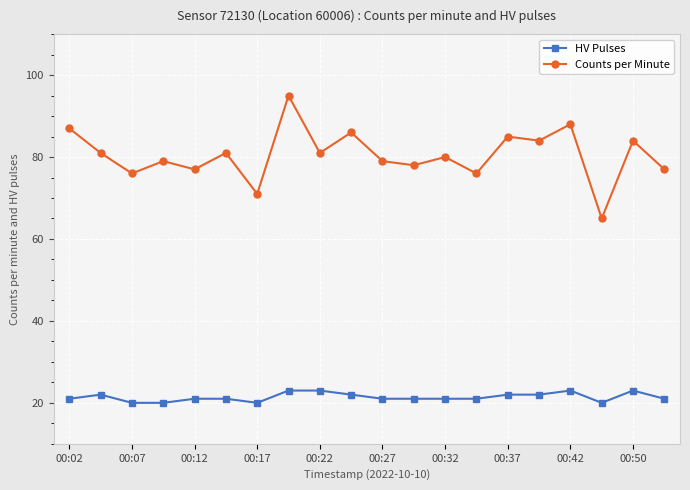

What is the lowest value of the HV Pulses series?

20